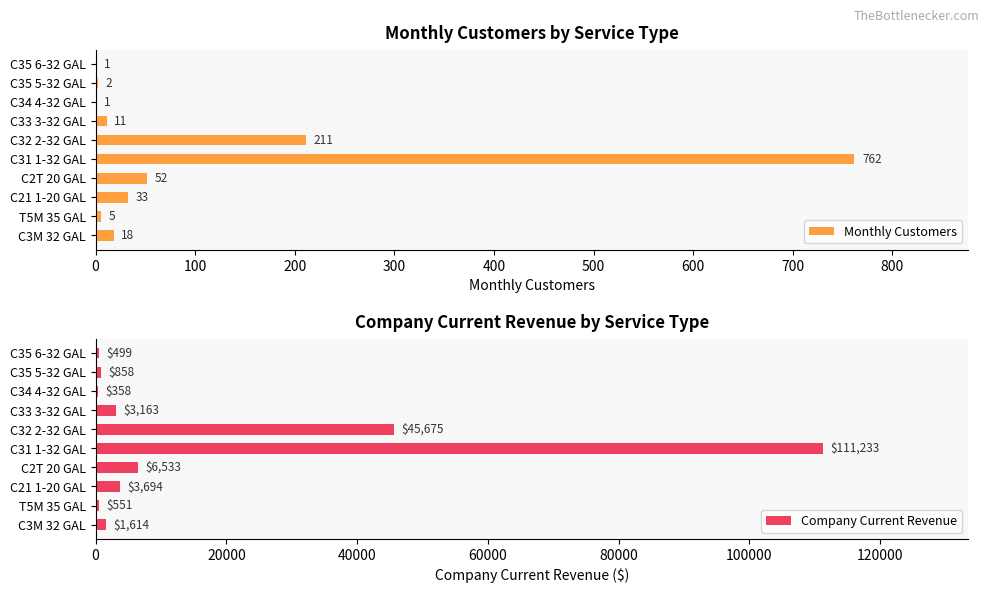

Is it true that Monthly Customers equals 2 at C35 5-32 GAL?

True